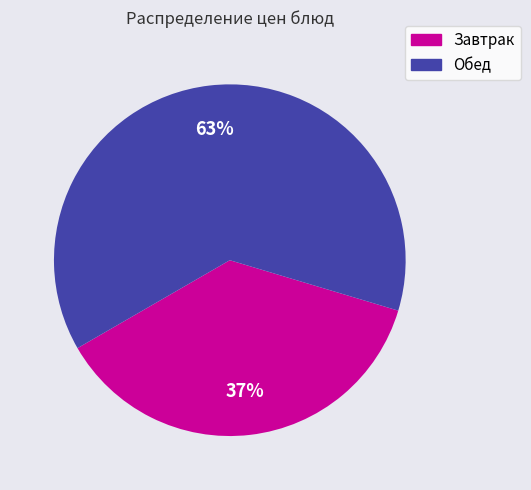

To the nearest percent, what is the average slice percentage?

50%